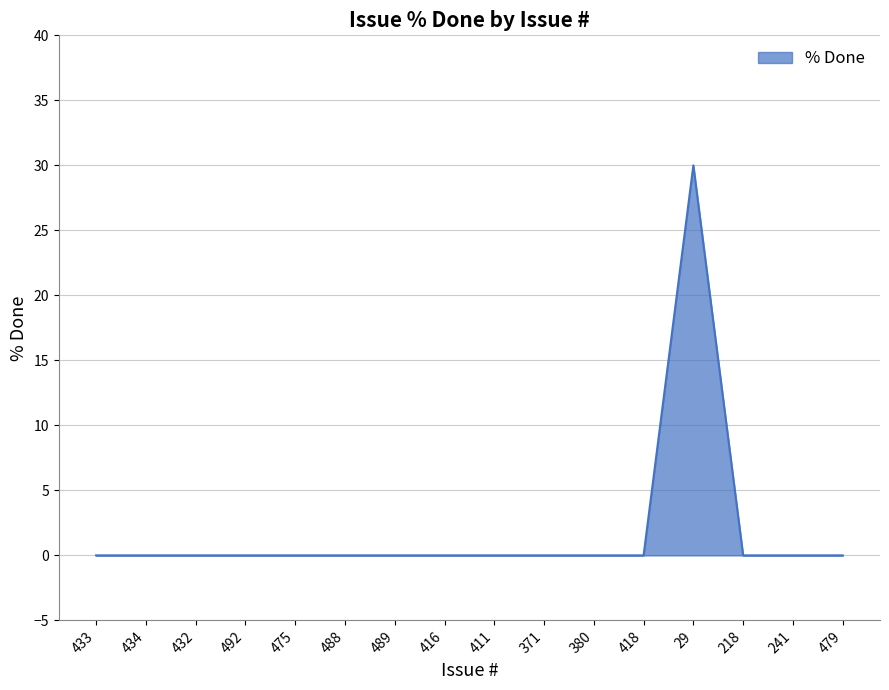

Is it true that the value at 418 is 0?

True